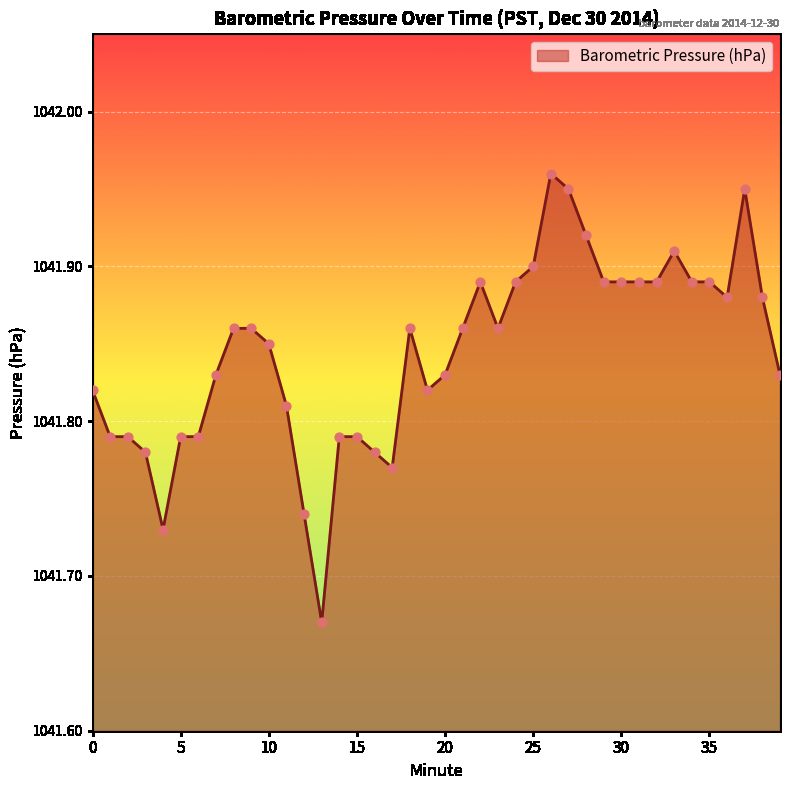

What is the difference between the maximum and minimum values?

0.3